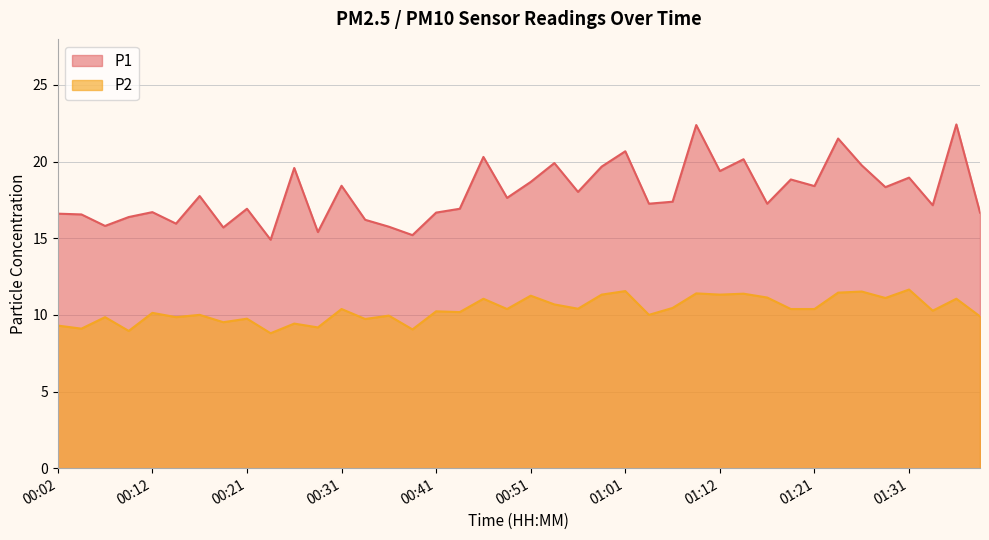

True or false: P2 and P1 intersect in this chart.

False